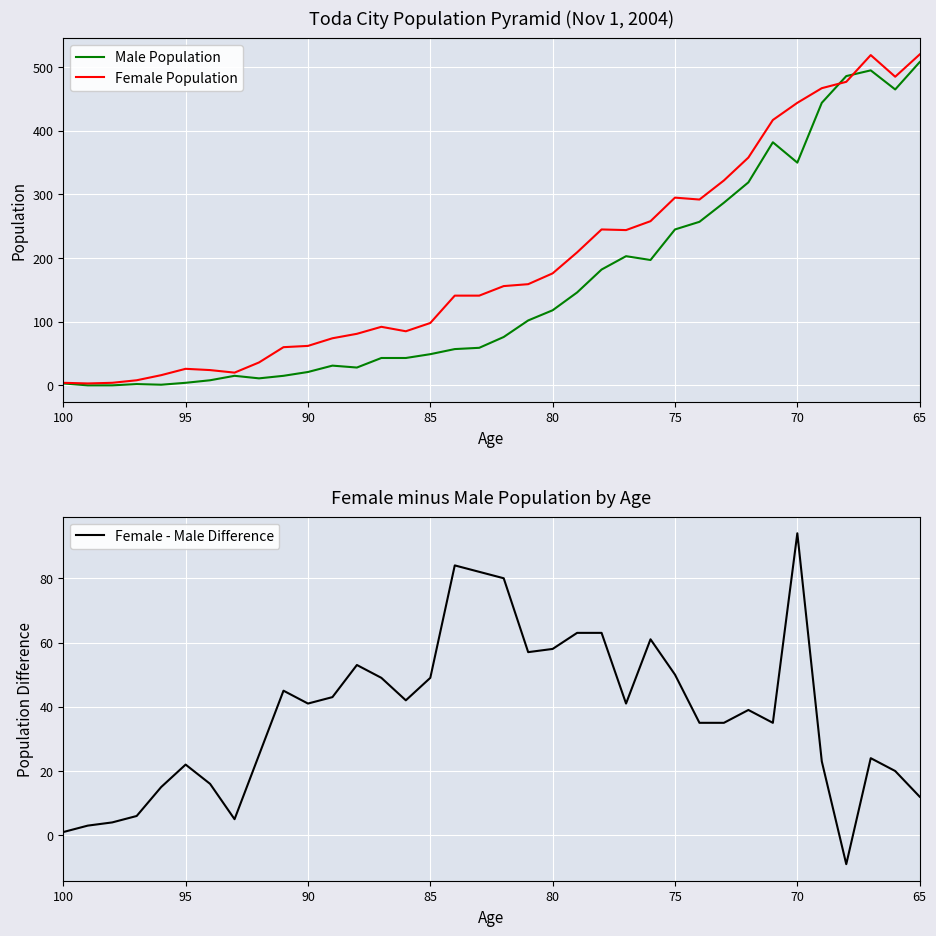

Is this an area chart (filled region under the line)?

No